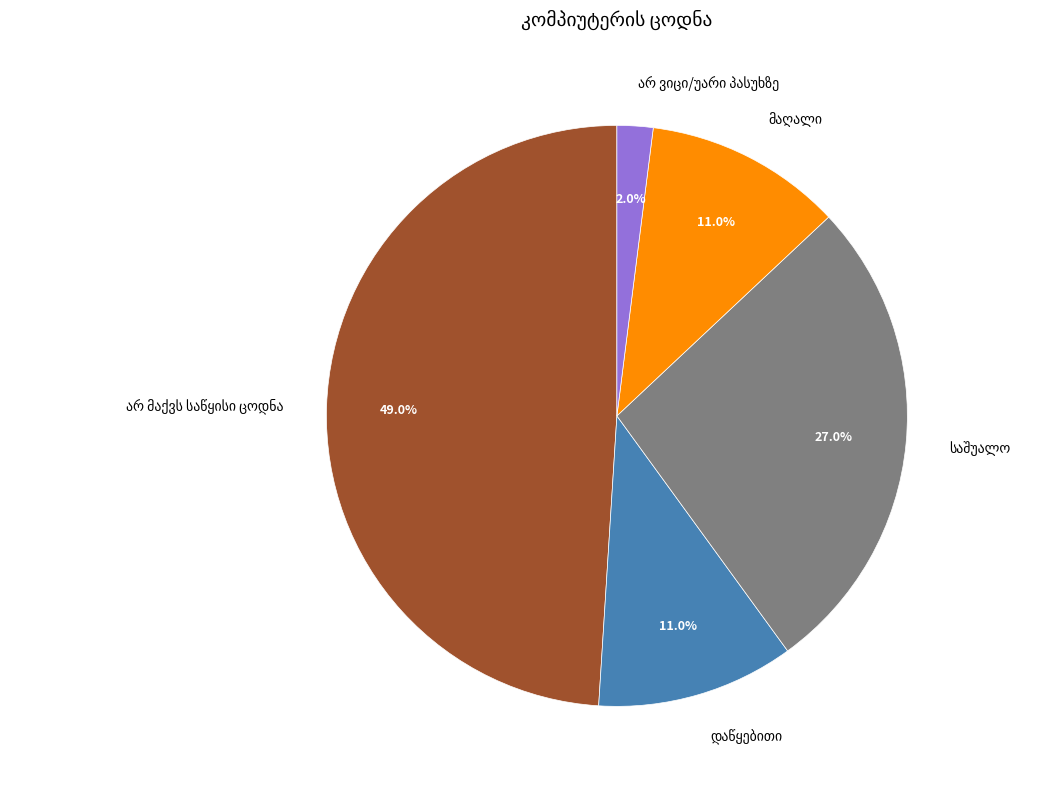

Is there any slice that represents more than half of the pie?

No